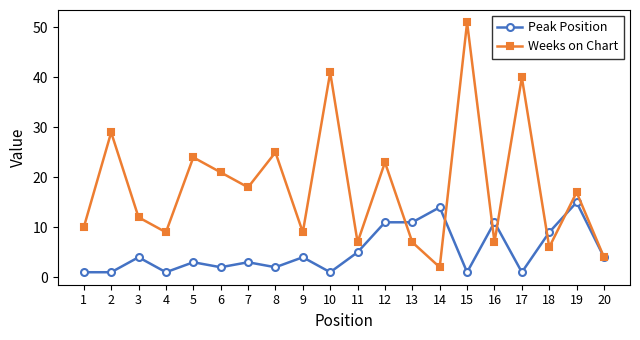

How many data points does each series have?

20